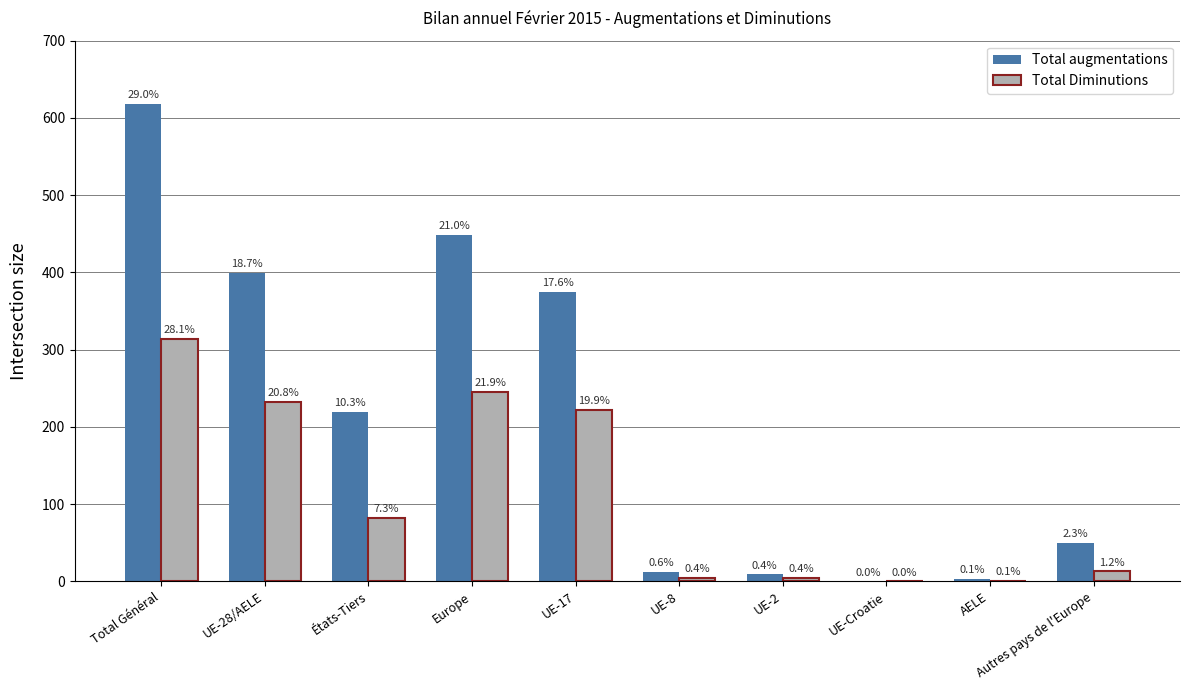

What is the label of the 6th bar from the right?

UE-17